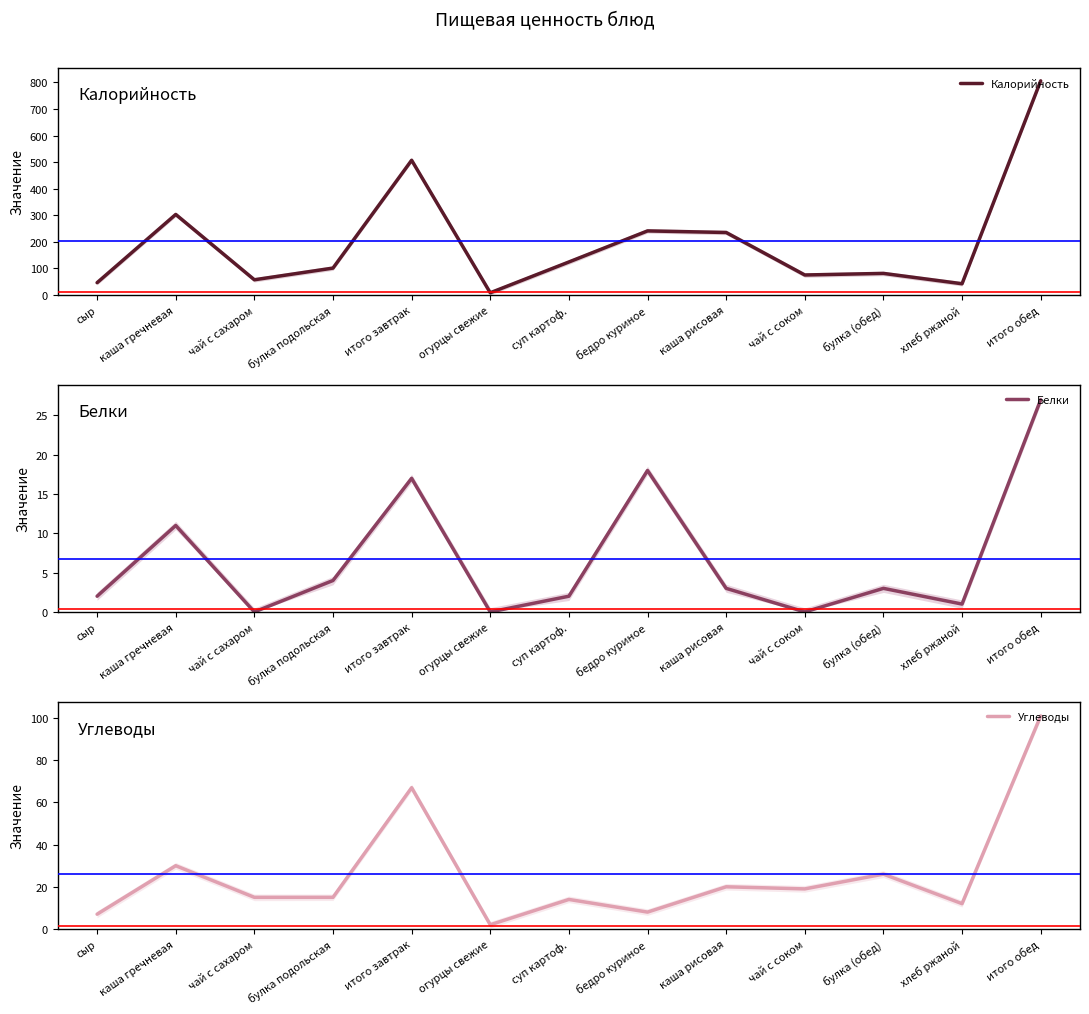

Which label corresponds to the smallest value in the chart?

чай с сахаром